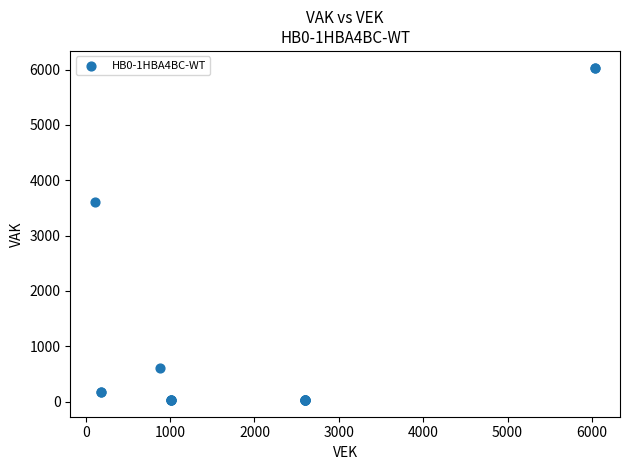

What Y value in the scatter plot is closest to 3031?

3609